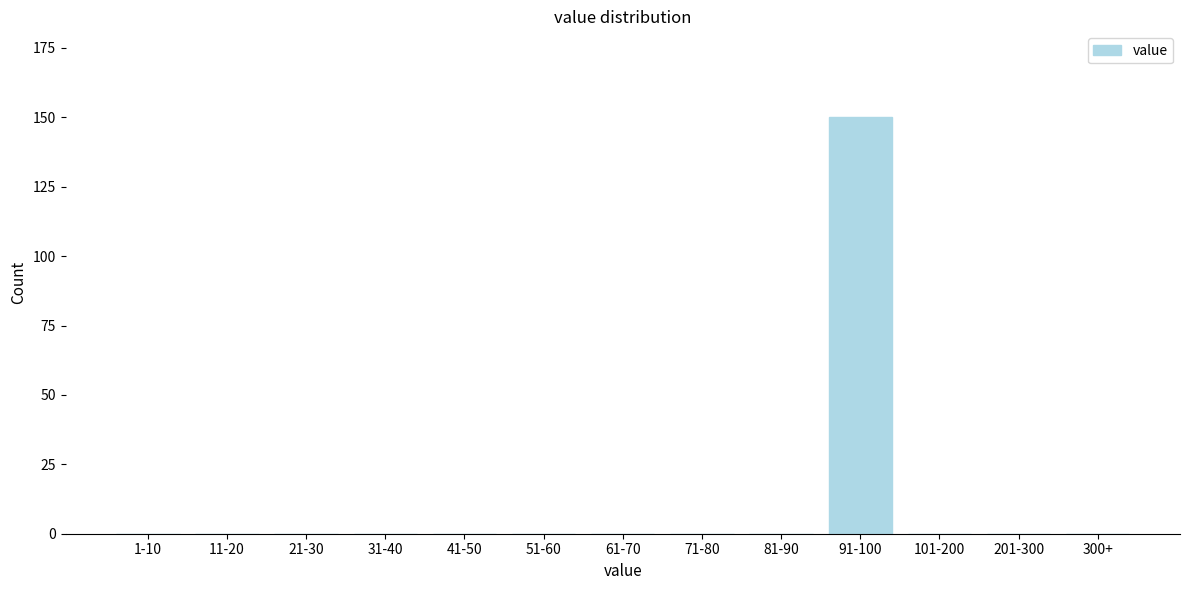

Reading left to right, transcribe all the data shown in this chart.

1-10=0	11-20=0	21-30=0	31-40=0	41-50=0	51-60=0	61-70=0	71-80=0	81-90=0	91-100=150	101-200=0	201-300=0	300+=0